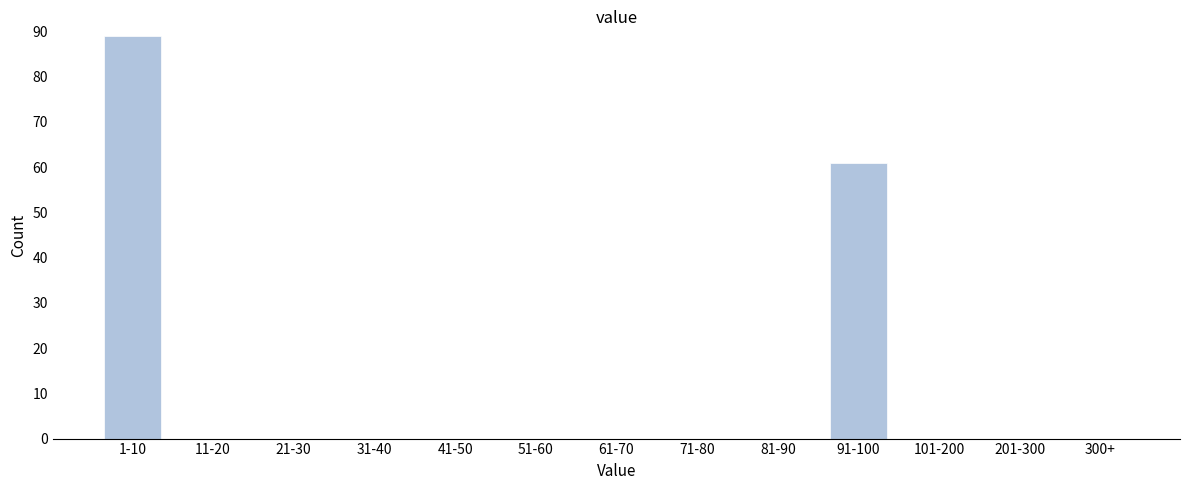

Reading left to right, transcribe all the data shown in this chart.

1-10=89	11-20=0	21-30=0	31-40=0	41-50=0	51-60=0	61-70=0	71-80=0	81-90=0	91-100=61	101-200=0	201-300=0	300+=0